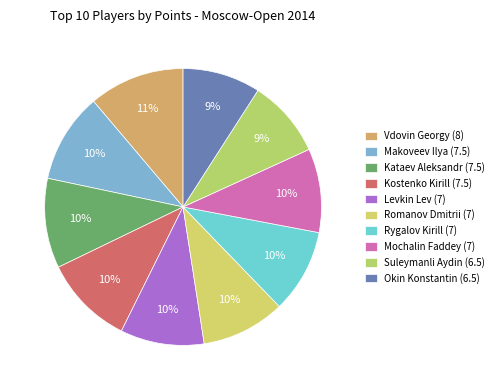

Does Levkin Lev (7) account for over 50% of the chart?

No